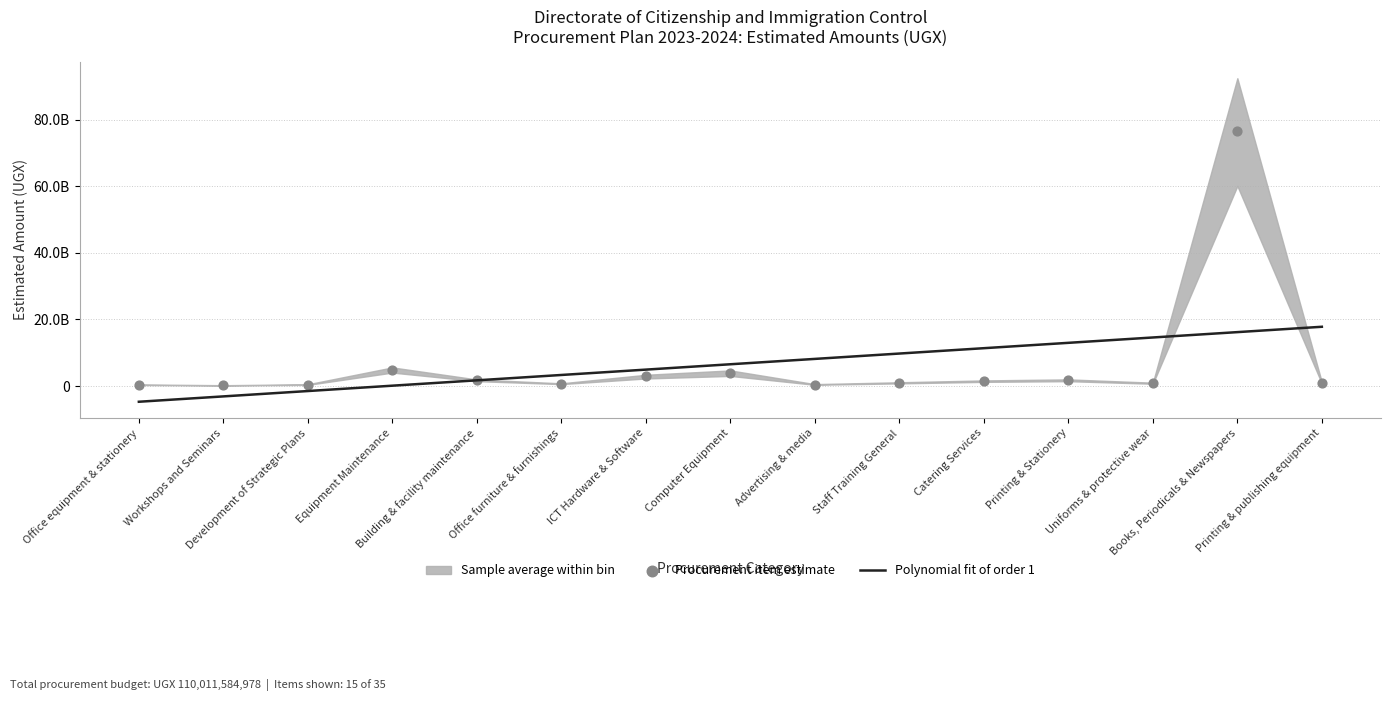

At how many categories does at least one series exceed 47397079831?

1